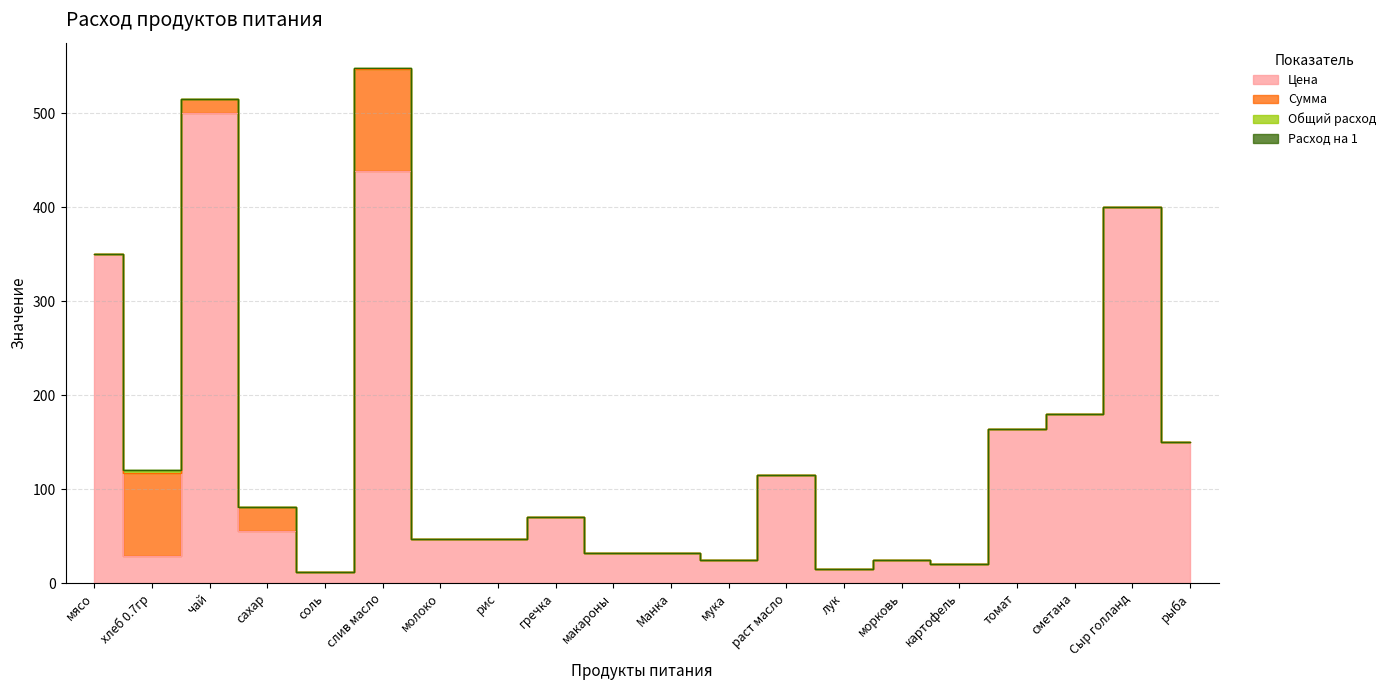

True or false: Цена and Общий расход intersect in this chart.

False